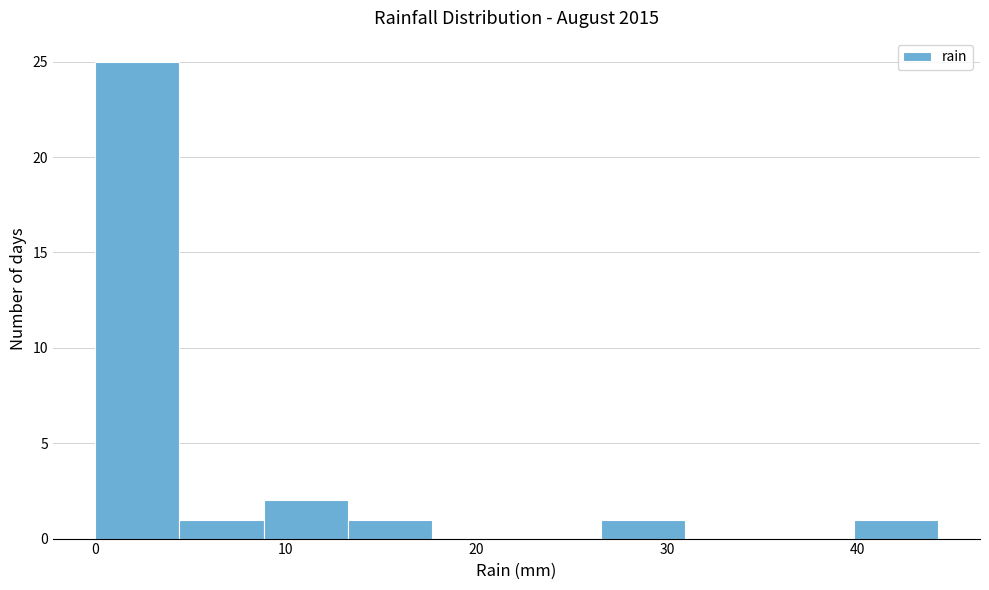

Reading left to right, transcribe this chart: for each bar, give the range it covers on the x-axis and its height. Neither the bar edges nor the heights are printed on the chart, so give them approximately, as read against the axes.

0 to 4: 25
4 to 9: 1
9 to 13: 2
13 to 18: 1
18 to 22: 0
22 to 27: 0
27 to 31: 1
31 to 35: 0
35 to 40: 0
40 to 44: 1